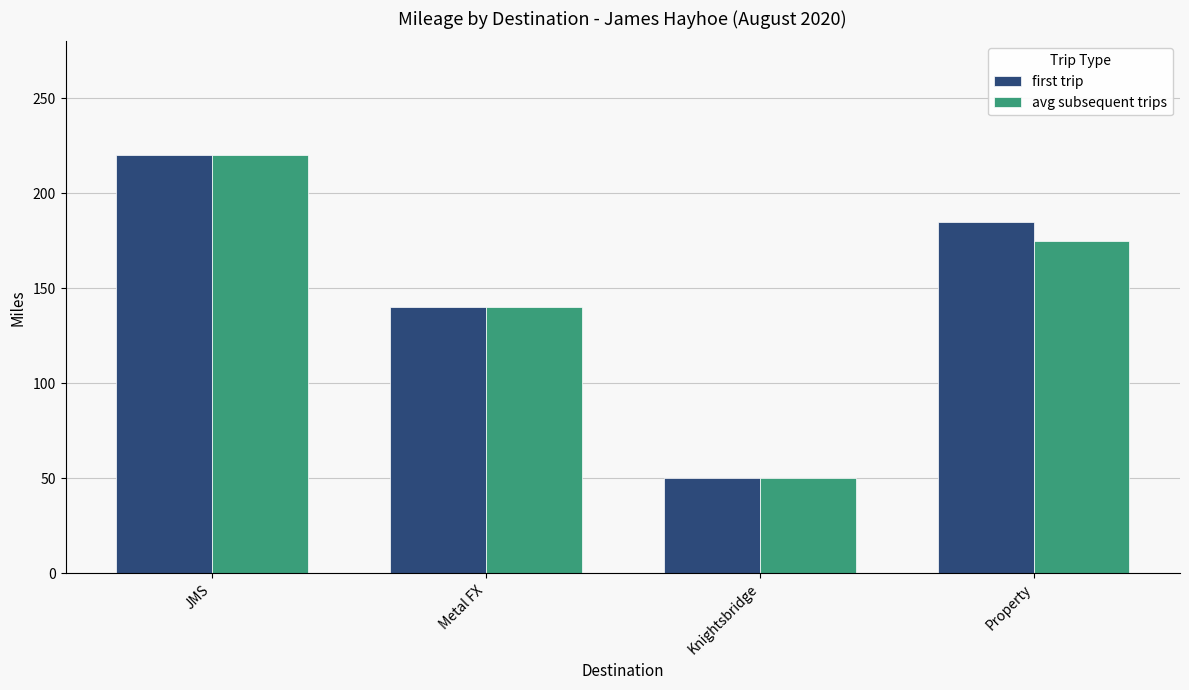

Which series changed the most between Metal FX and Property?

first trip